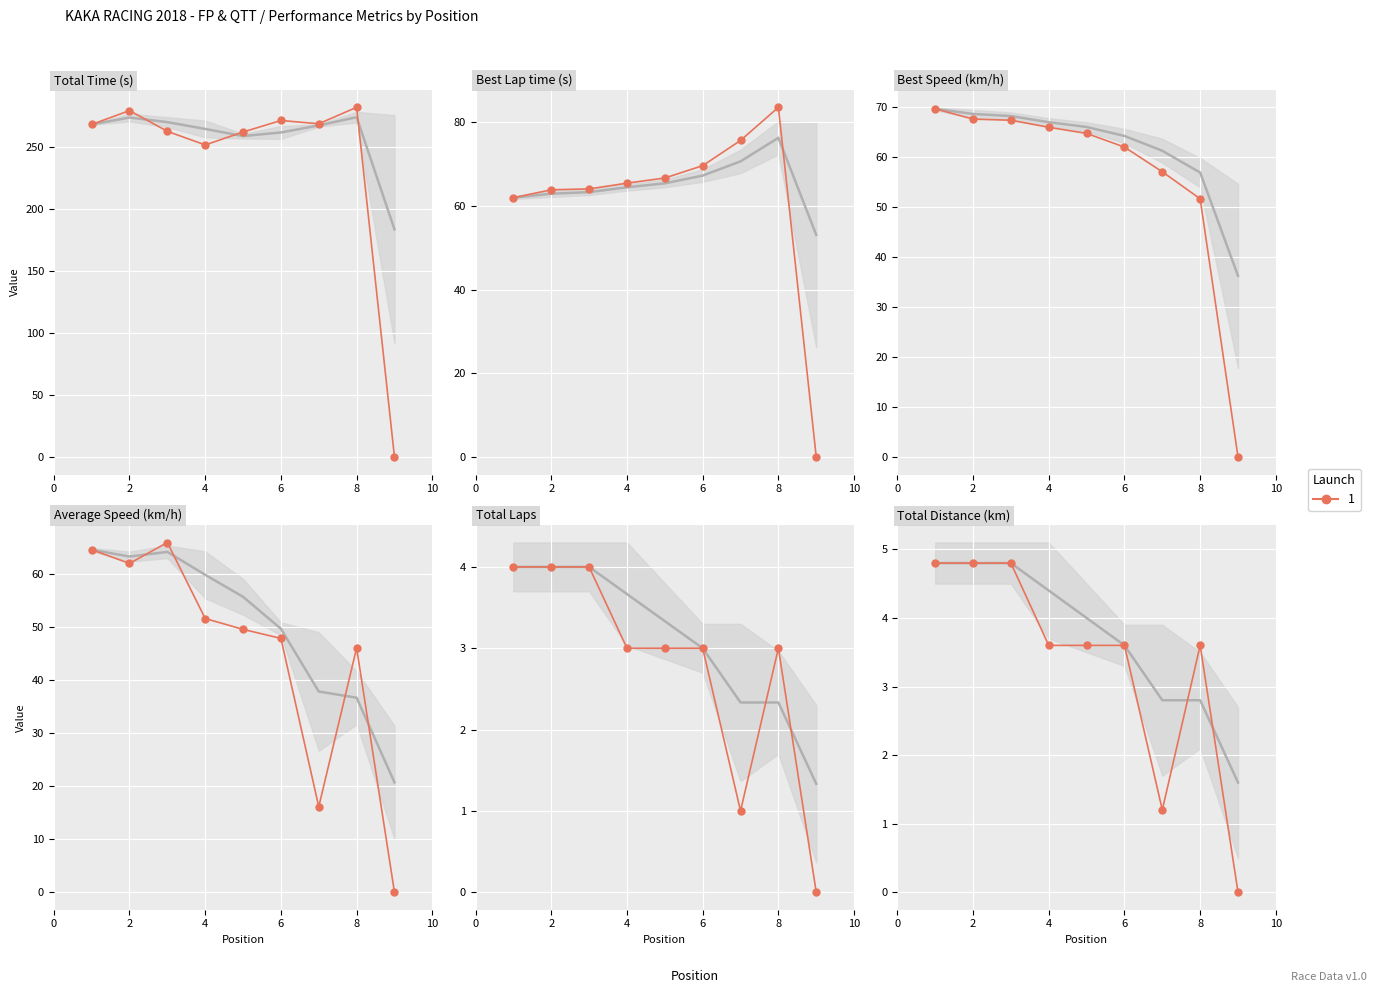

How many positive values are there?

8